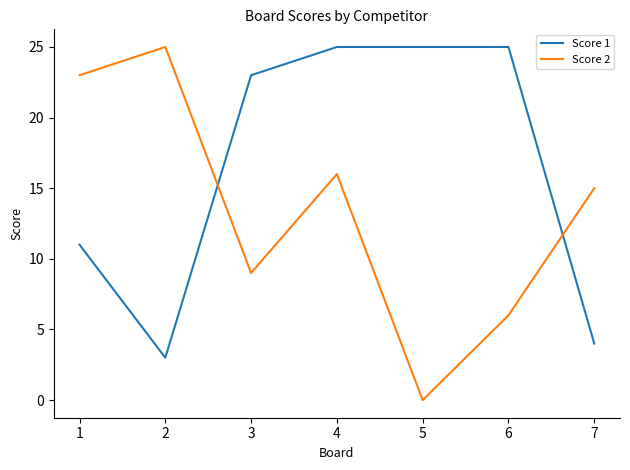

Between 1 and 2, which series saw the biggest shift?

Score 1